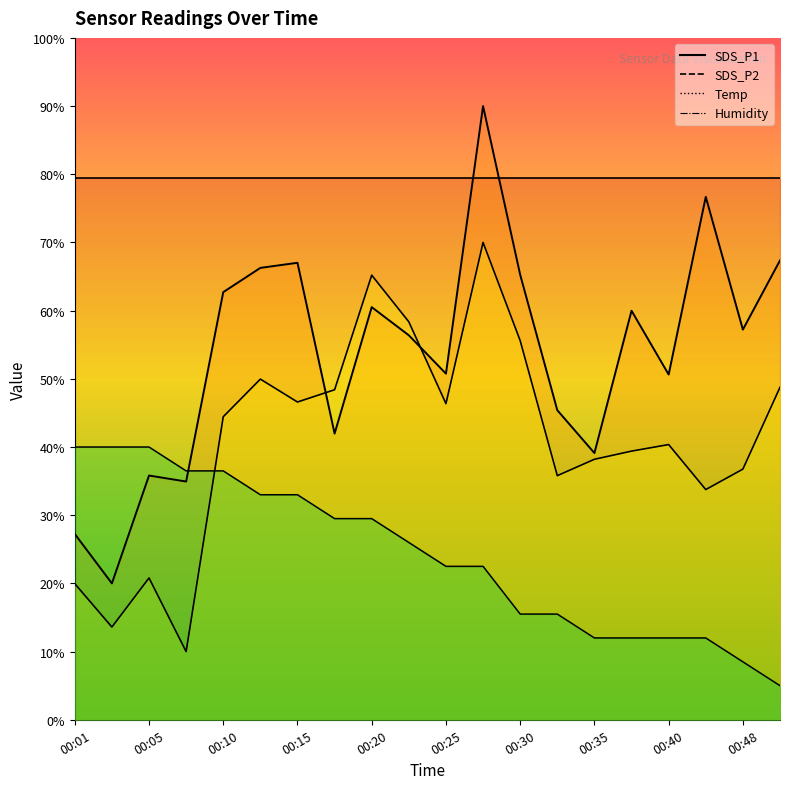

What is the smallest value displayed?

5.0